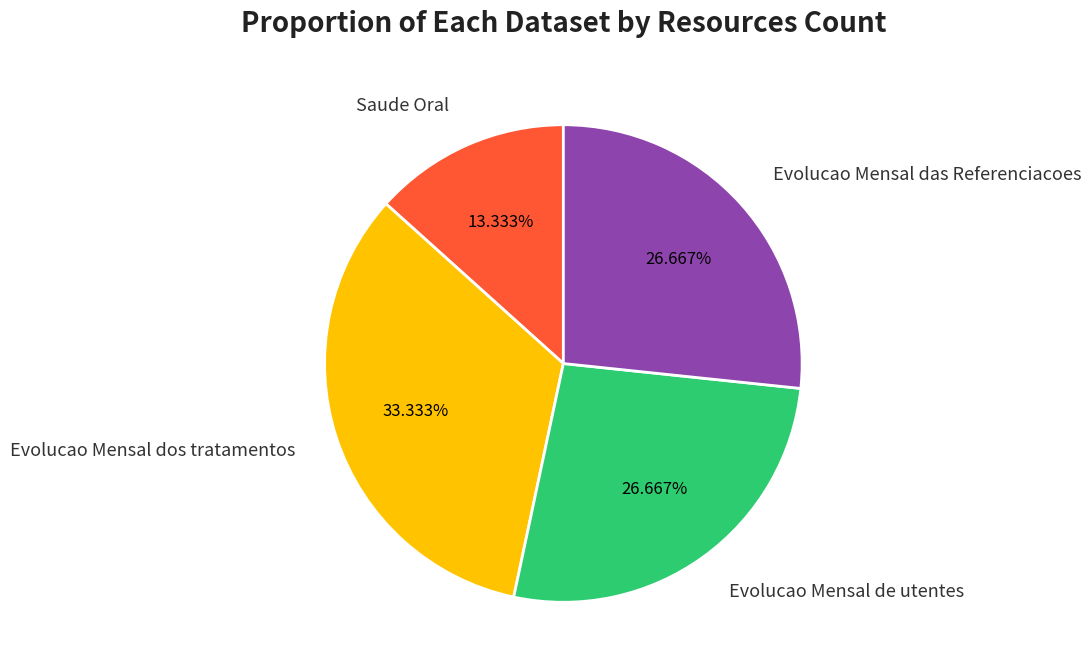

Which category has the biggest portion of the pie?

Evolucao Mensal dos tratamentos